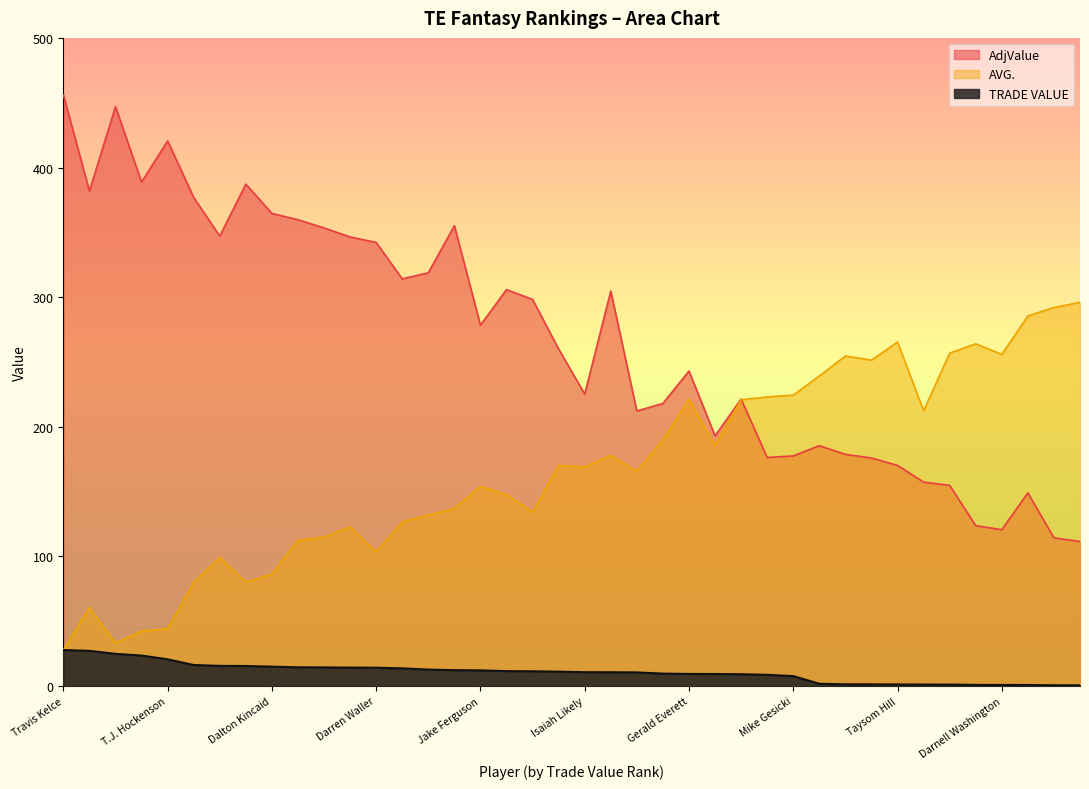

What are all the series names shown in the legend?

AdjValue, AVG., TRADE VALUE